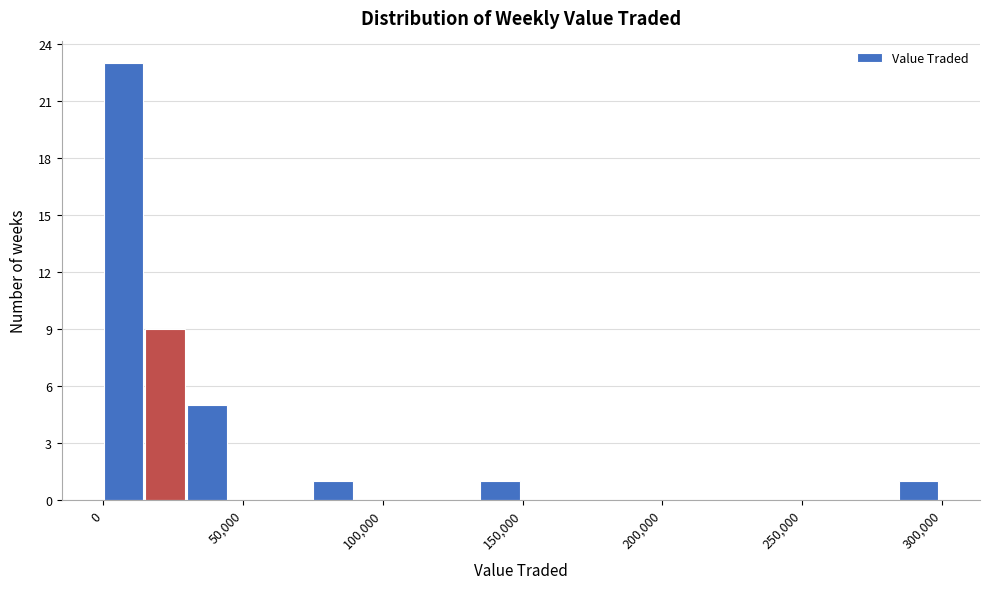

Read against the x-axis, roughly where is the centre of the tallest bar?

5000